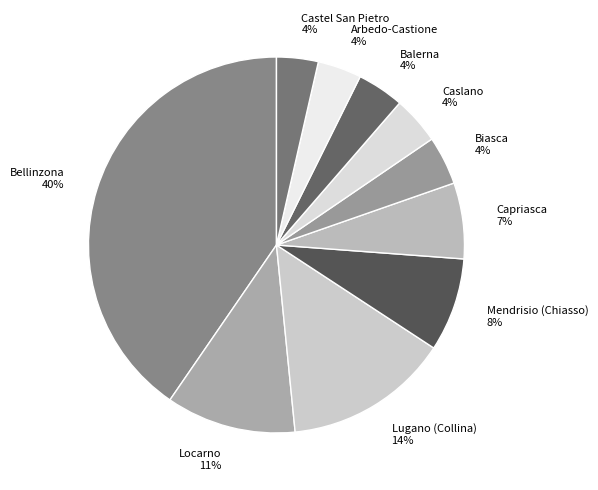

What is the largest slice in the pie chart?

Bellinzona